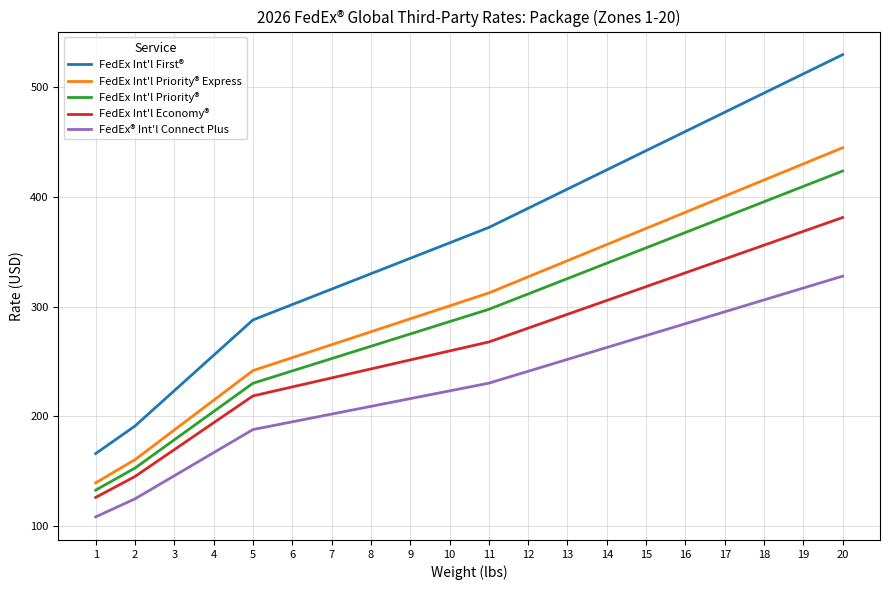

The FedEx Int'l Priority® series shows 381.3 at 17. True or false?

True